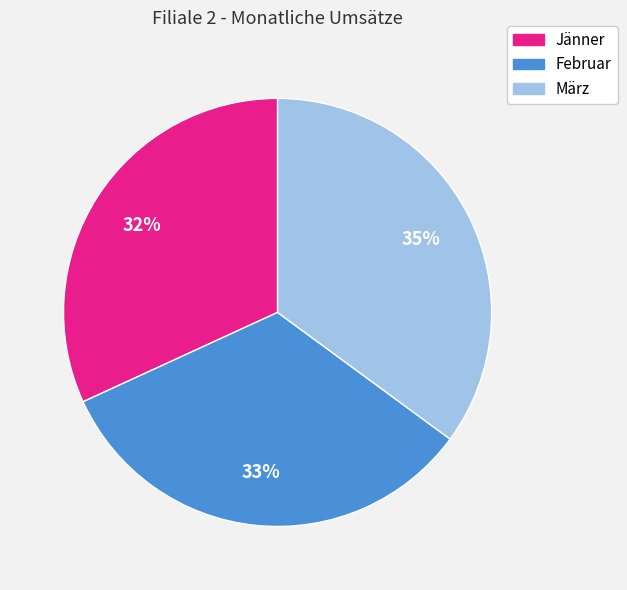

To the nearest percent, what is the difference between the largest and smallest slice percentages?

3%